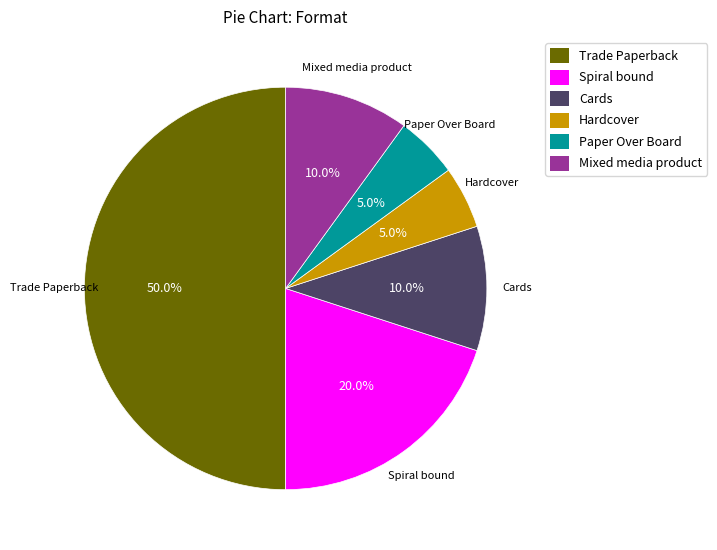

Does Cards represent more than half of the total?

No